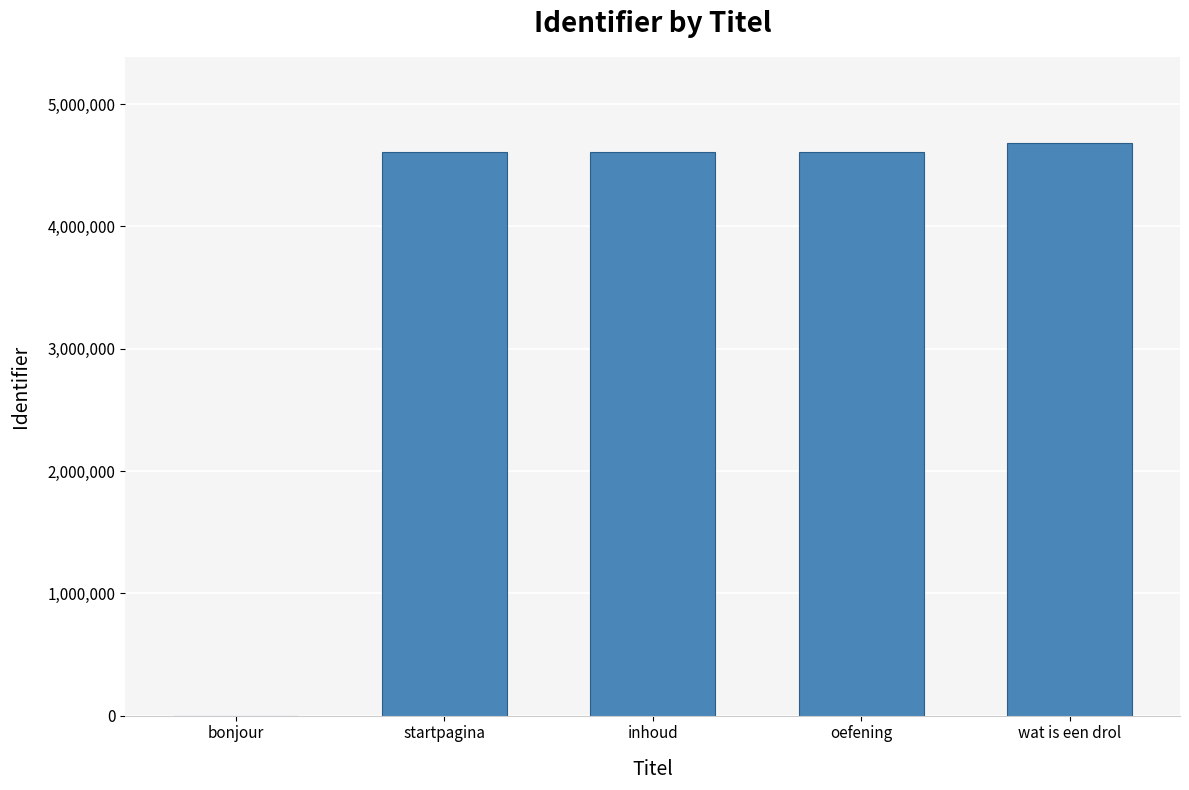

What is the greatest value displayed?

4682101